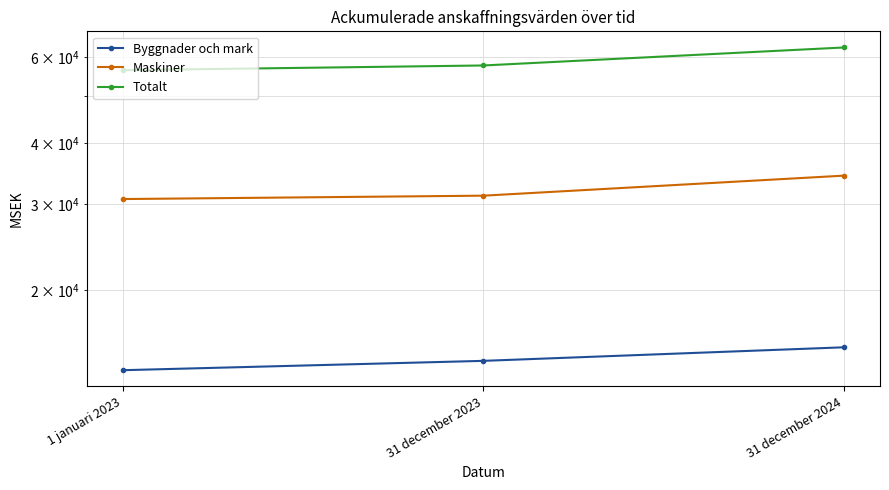

The Maskiner series shows 34293 at 31 december 2024. True or false?

True